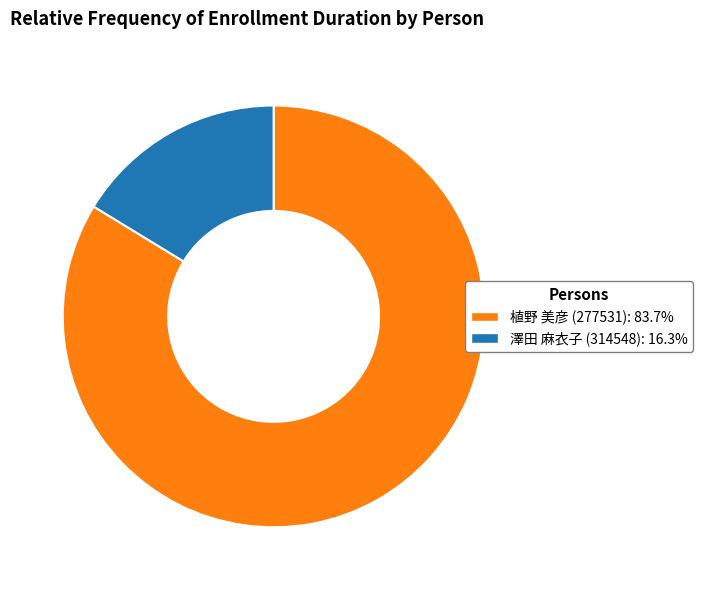

How many segments does this pie chart have?

2